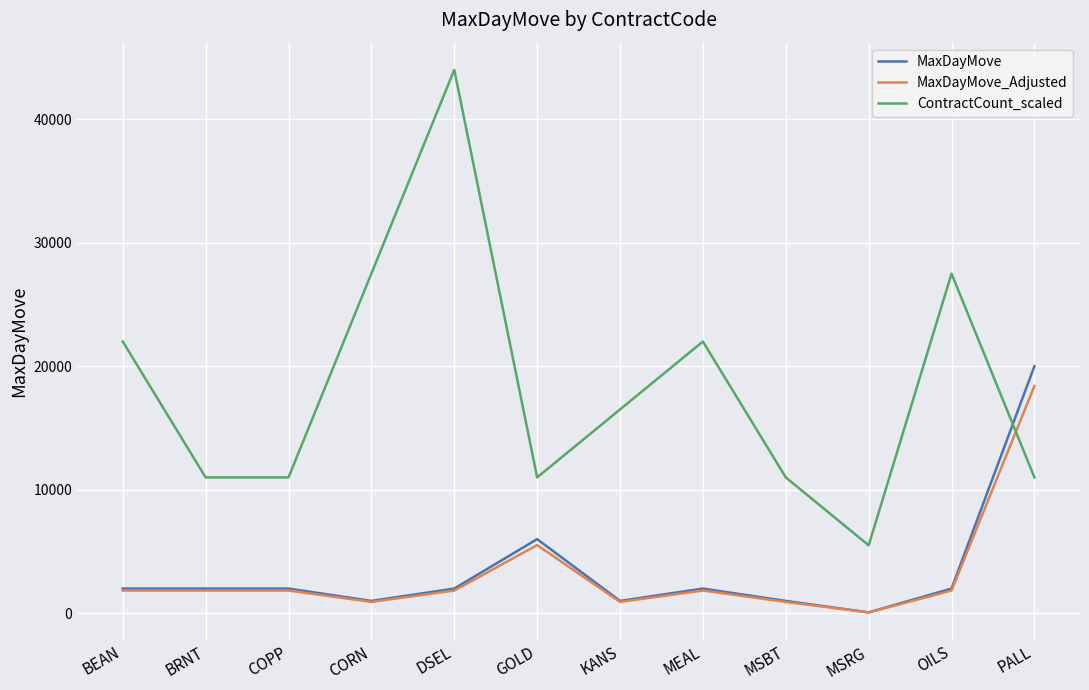

What are all the series names shown in the legend?

MaxDayMove, MaxDayMove_Adjusted, ContractCount_scaled